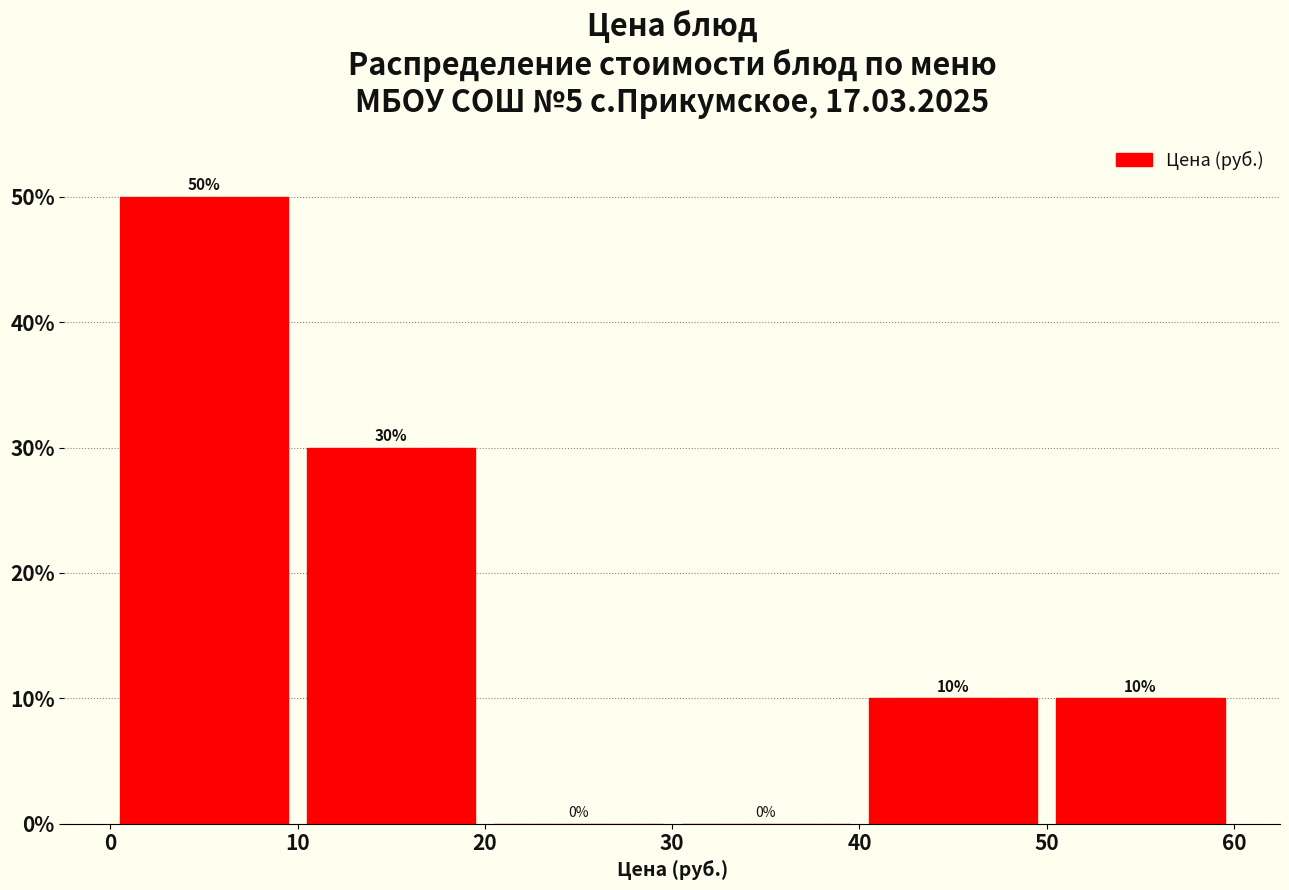

Reading left to right, list every bar in this chart as the range it spans on the x-axis followed by its height.

0 to 10: 50
10 to 20: 30
20 to 30: 0
30 to 40: 0
40 to 50: 10
50 to 60: 10